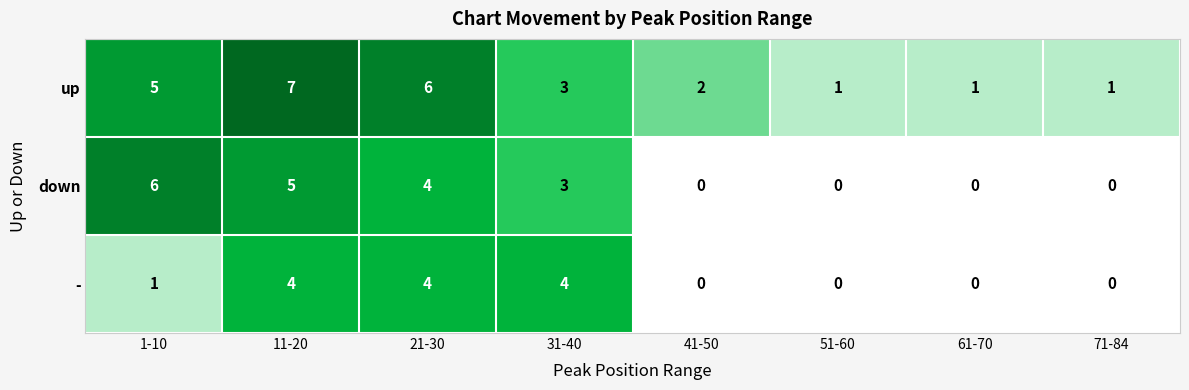

Which series changed the most between 31-40 and 71-84?

-